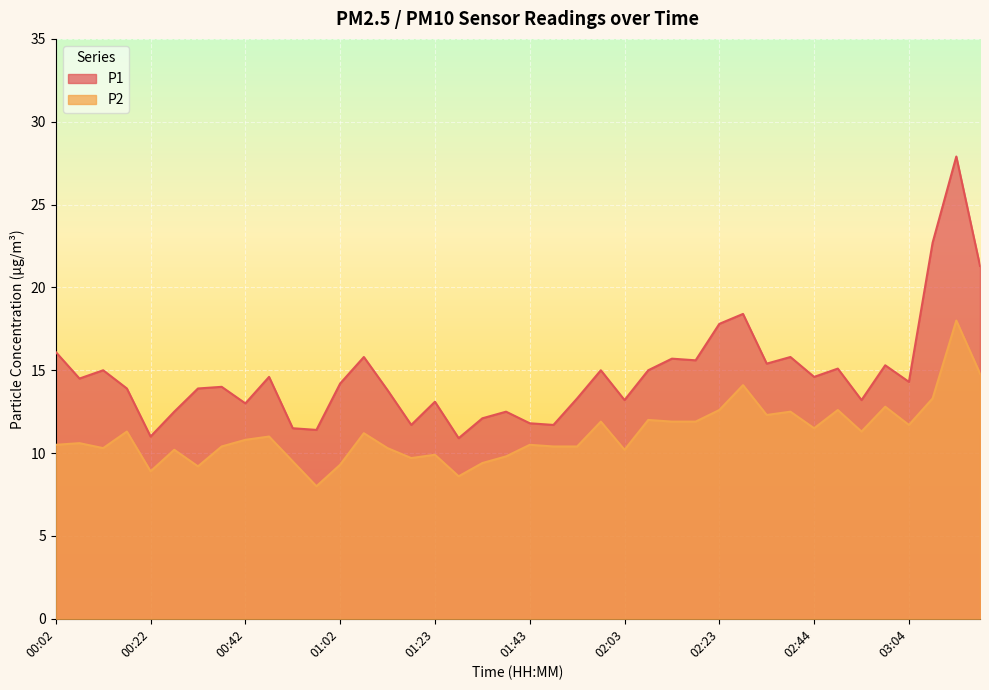

What is the difference between the P2 values at 03:09 and 02:38?

0.8